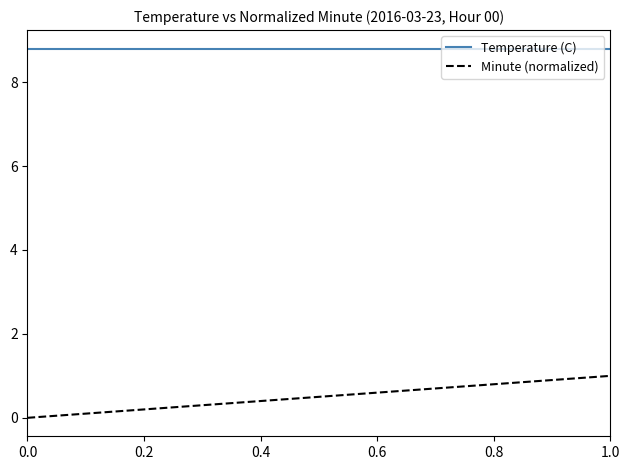

Which series has the widest spread of values?

Minute (normalized)